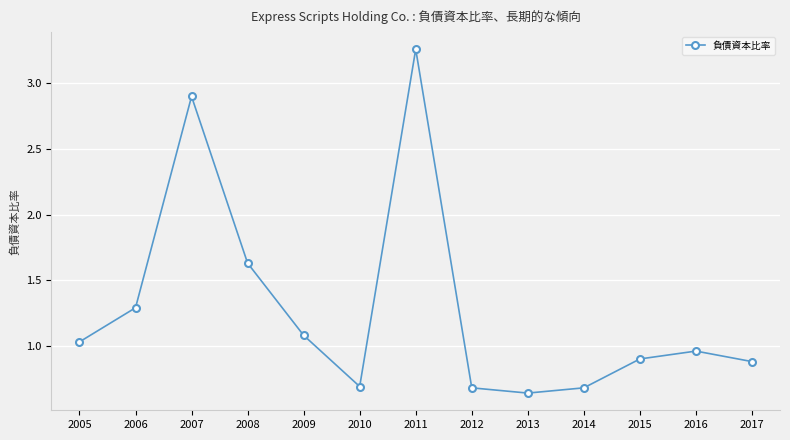

What is the sum of the values at 2006 and 2008?

2.9